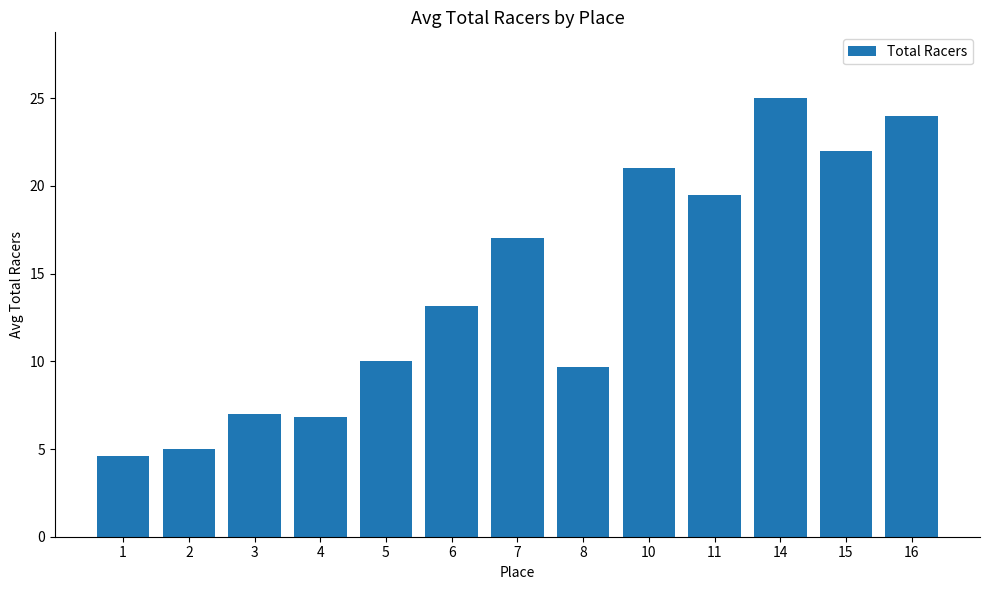

What is the change in value from 4 to 8?

+2.8